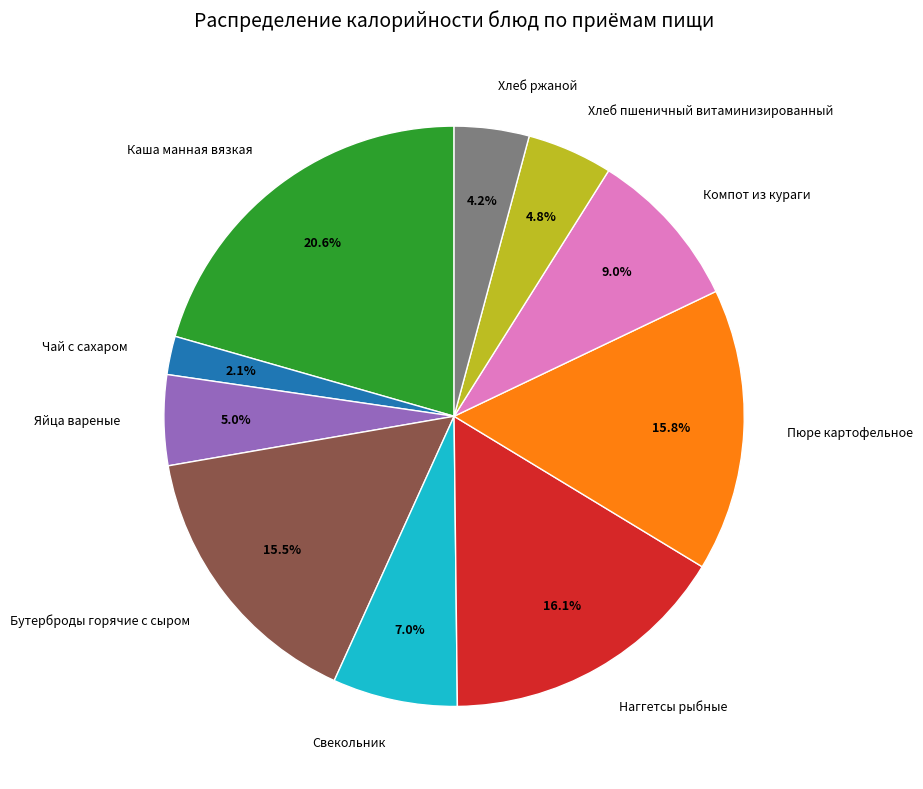

Count the number of slices in the pie.

10